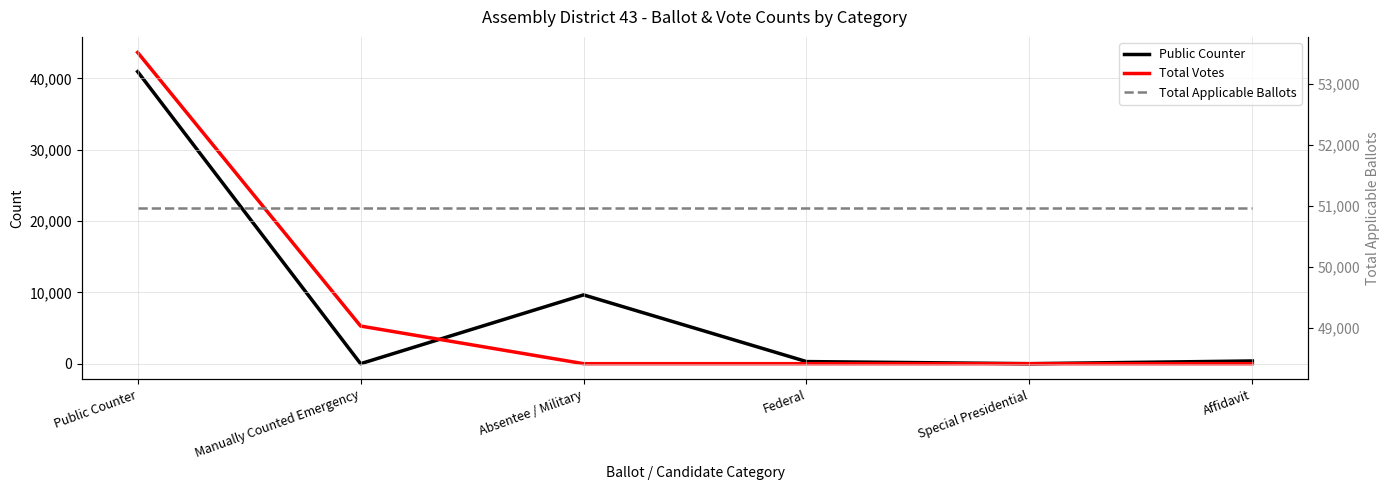

What position from the left is Absentee / Military?

3